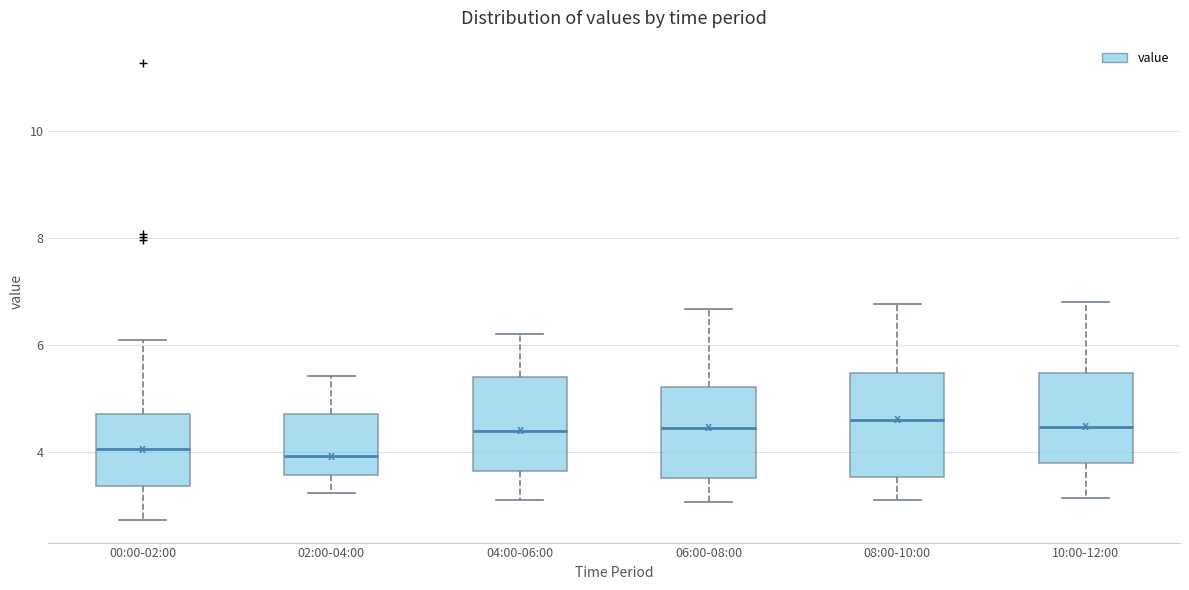

Reading left to right, transcribe this box plot: for each box, give where its median line is, the range the box spans, and where its two whiskers end, as read against the y-axis. The values are not printed on the chart, so give them approximately, as read against the axis.

00:00-02:00: median 4.0, box 3.4 to 4.8, whiskers 2.8 to 6.2
02:00-04:00: median 4.0, box 3.6 to 4.8, whiskers 3.2 to 5.4
04:00-06:00: median 4.4, box 3.6 to 5.4, whiskers 3.2 to 6.2
06:00-08:00: median 4.4, box 3.6 to 5.2, whiskers 3.0 to 6.6
08:00-10:00: median 4.6, box 3.6 to 5.4, whiskers 3.2 to 6.8
10:00-12:00: median 4.4, box 3.8 to 5.4, whiskers 3.2 to 6.8